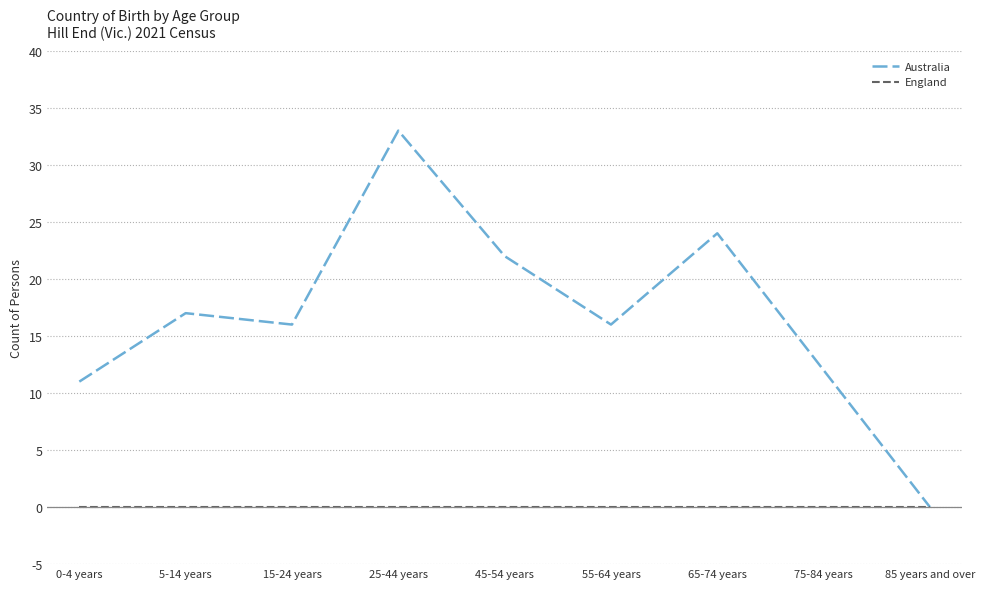

The value of Australia at 15-24 years is 16. True or false?

True